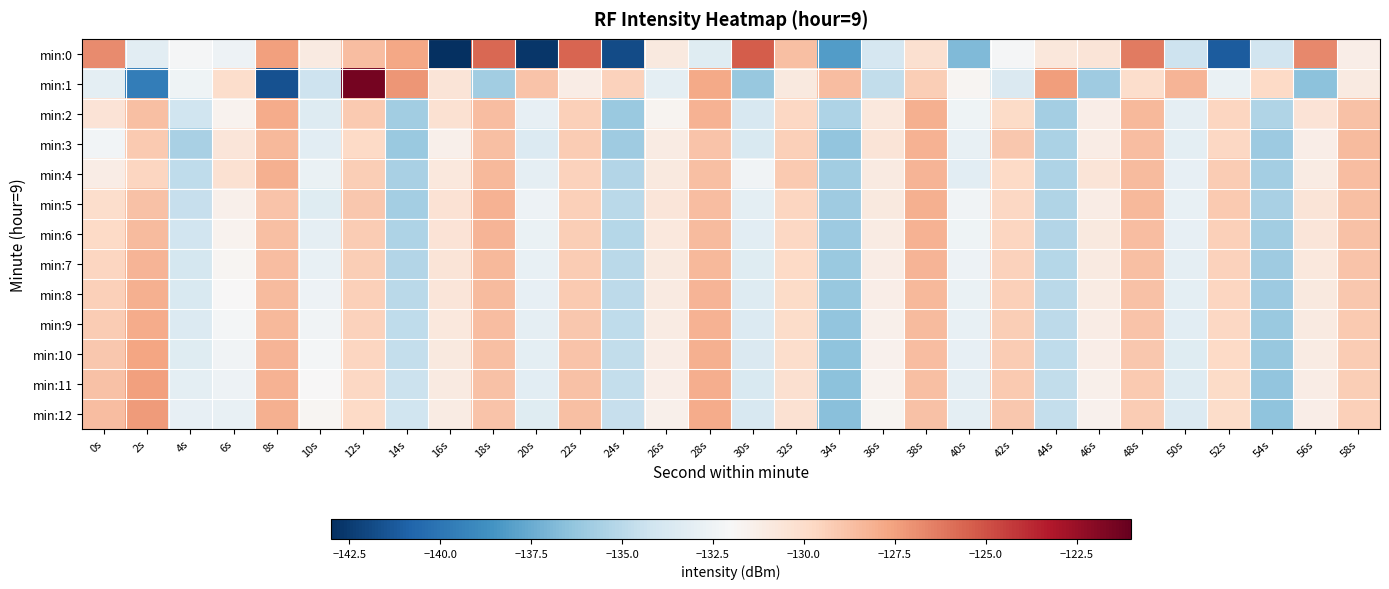

Which series has the widest spread of values?

min:1